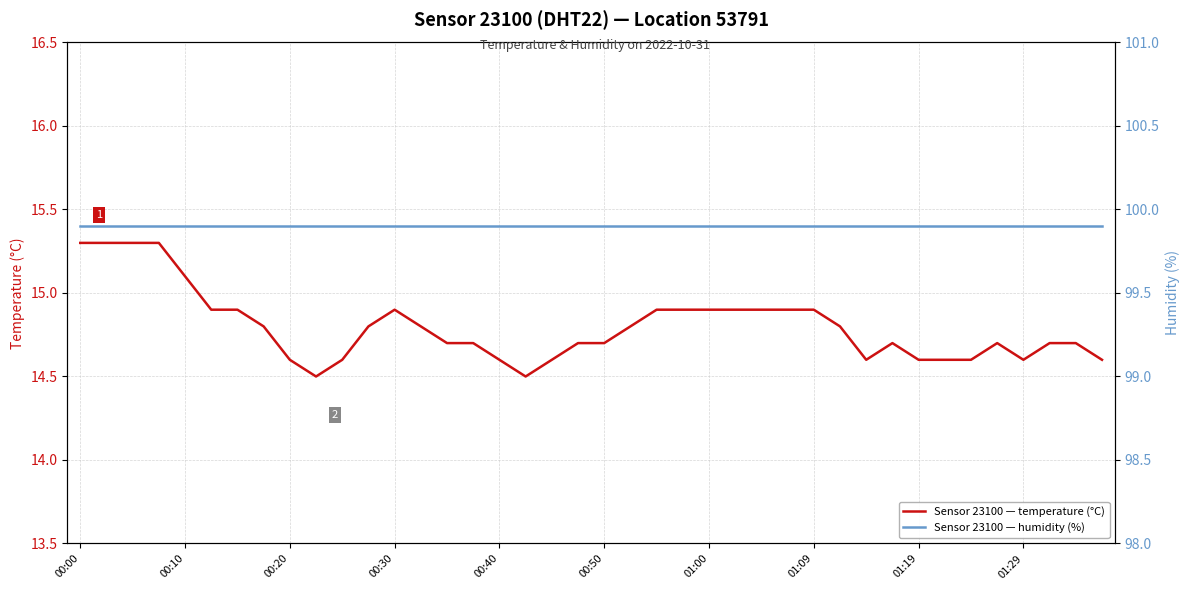

True or false: Sensor 23100 — humidity (%) and Sensor 23100 — temperature (°C) cross at least once.

False